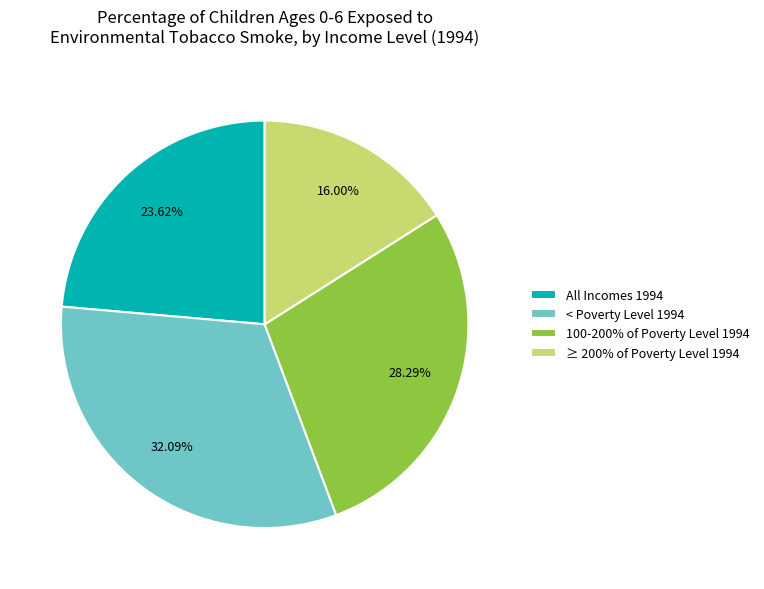

Between ≥ 200% of Poverty Level 1994 and < Poverty Level 1994, which is larger?

< Poverty Level 1994